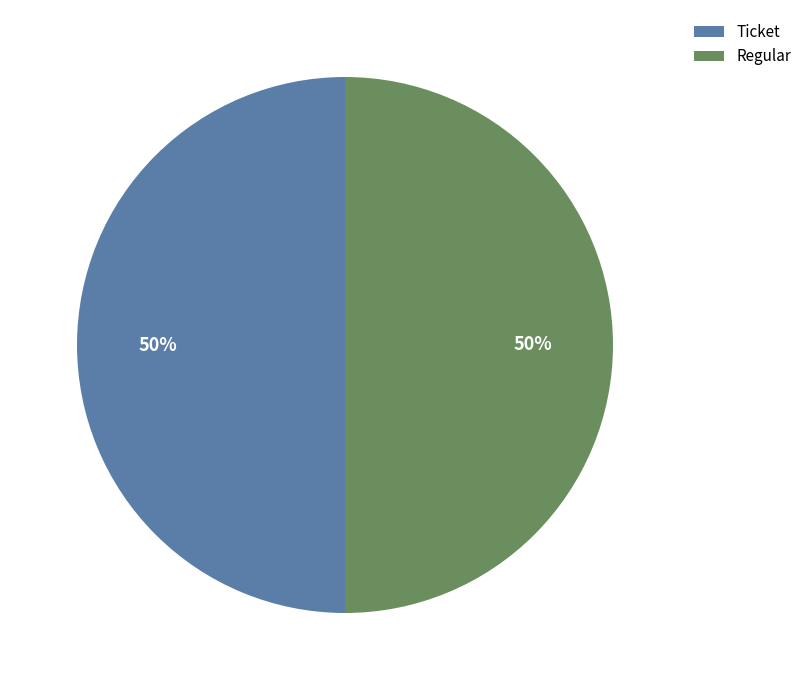

Approximately how many times larger is the value at Regular compared to Ticket?

1.0